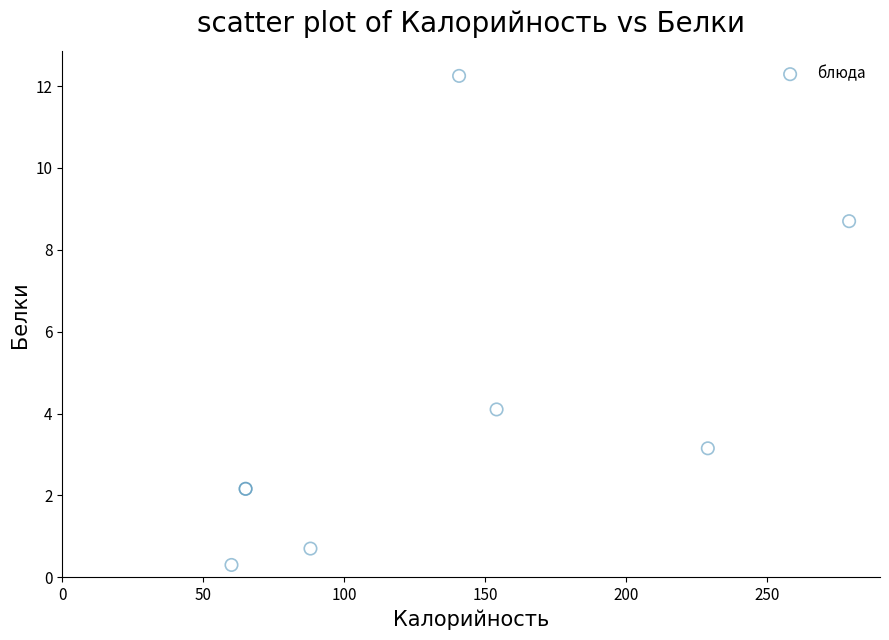

What Y value in the scatter plot is closest to 6?

4.1